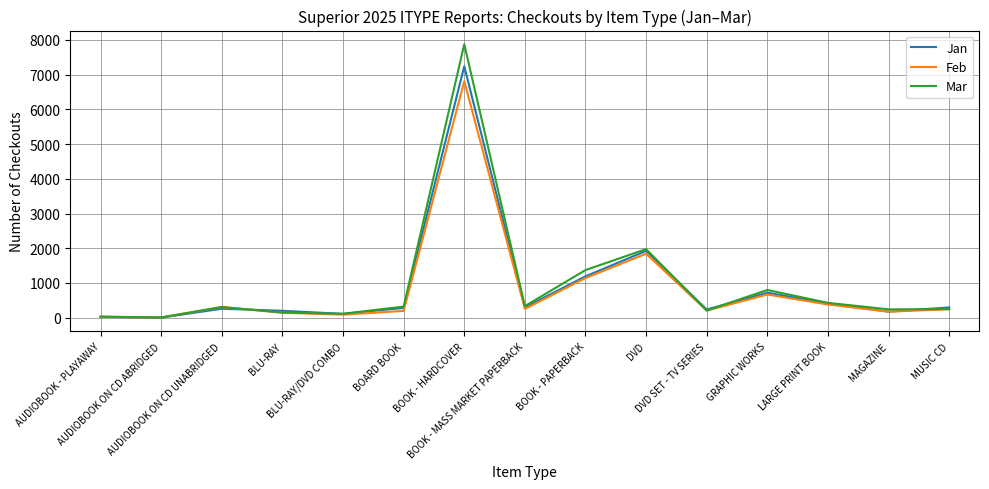

What are all the series names shown in the legend?

Jan, Feb, Mar